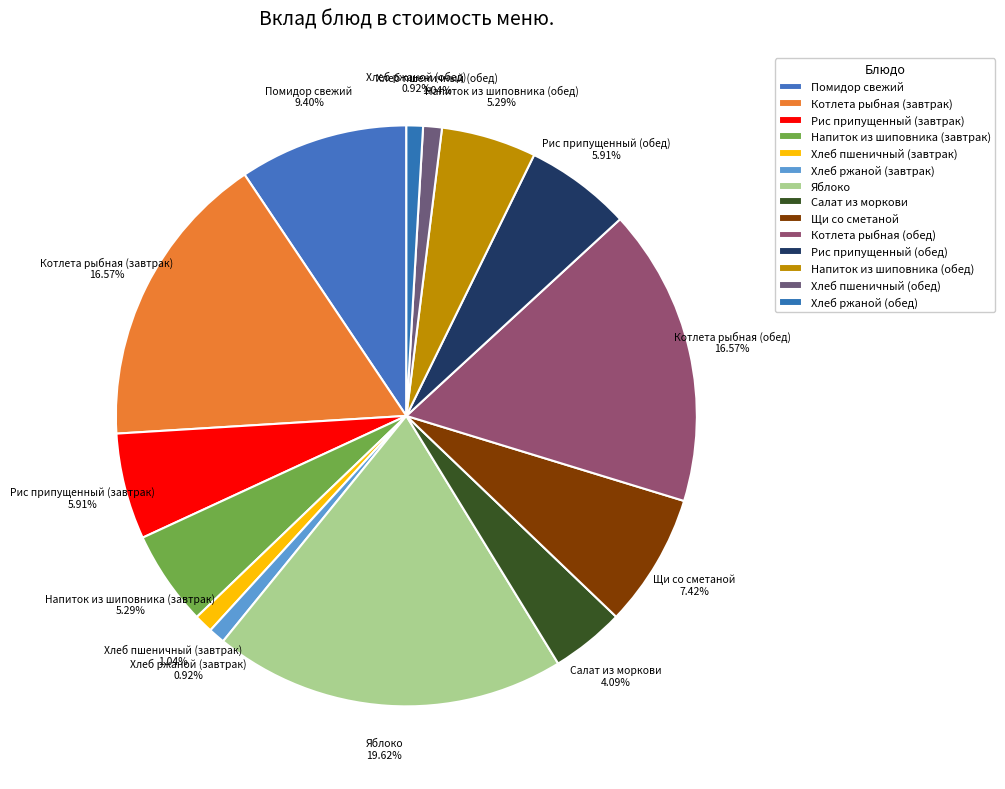

To the nearest percent, what is the combined percentage of Яблоко and Щи со сметаной?

27%